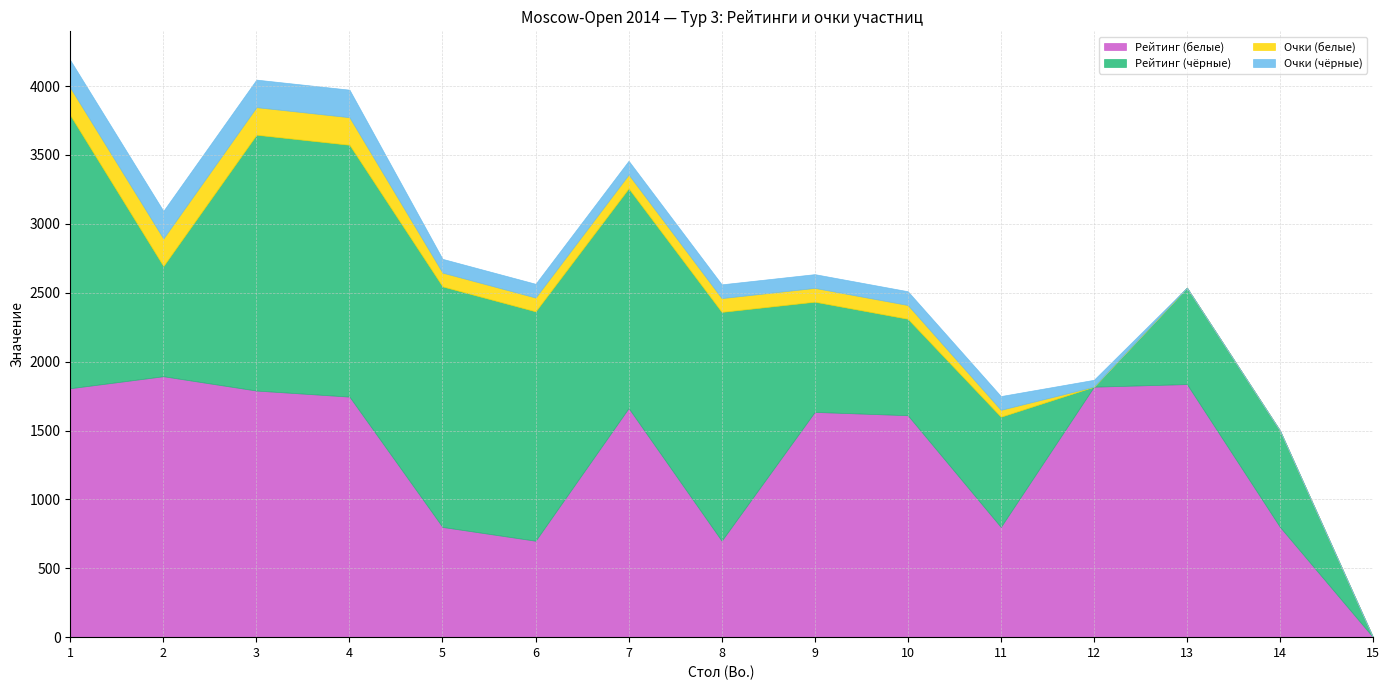

What is the value of the Очки (белые) point at the 6th from the left?

100